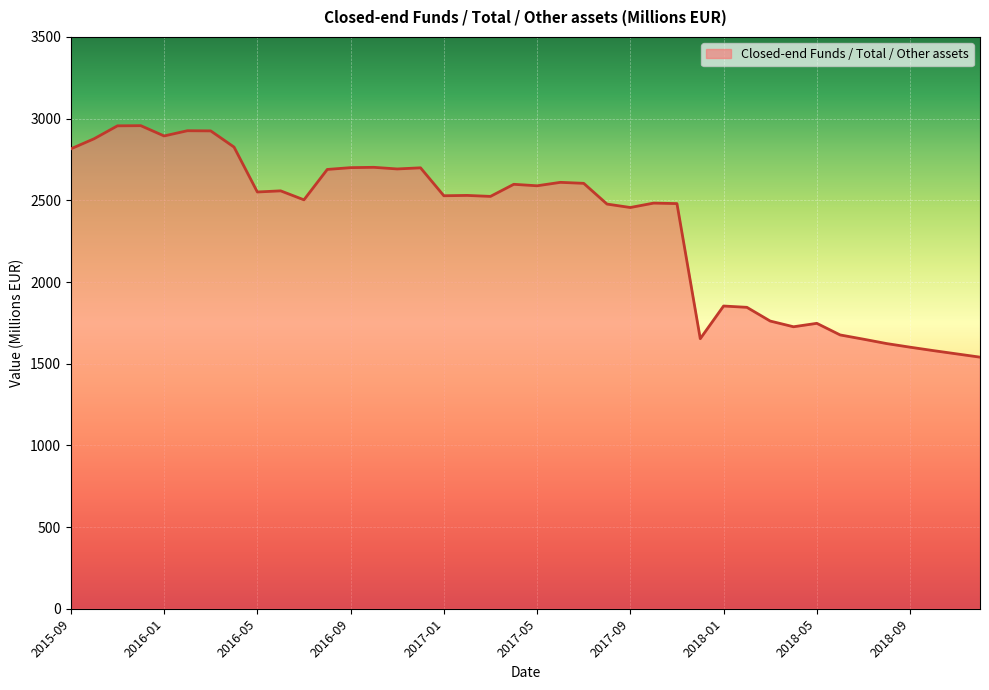

What is the smallest value displayed?

1540